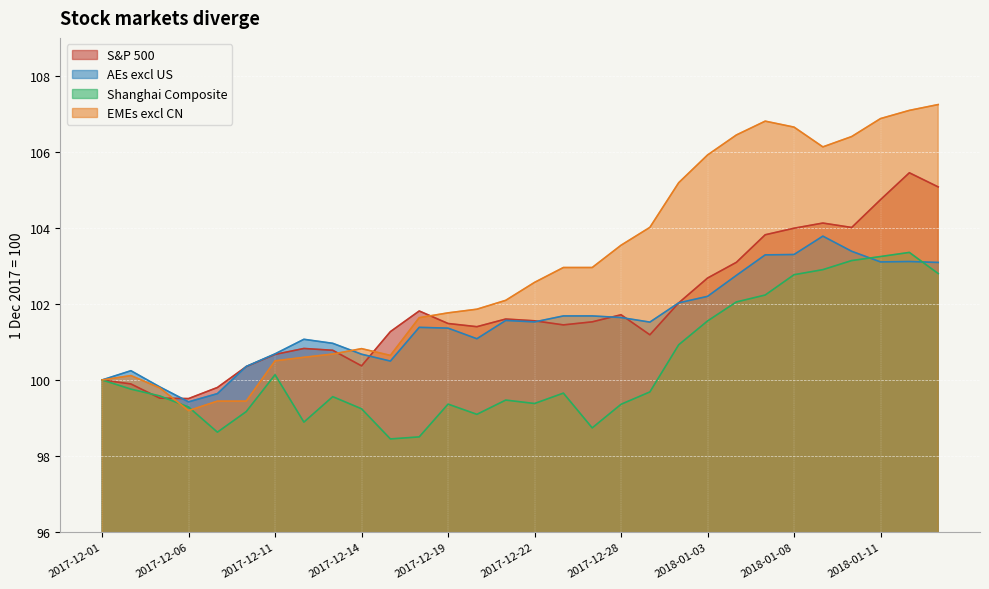

What is the greatest value displayed?

107.2